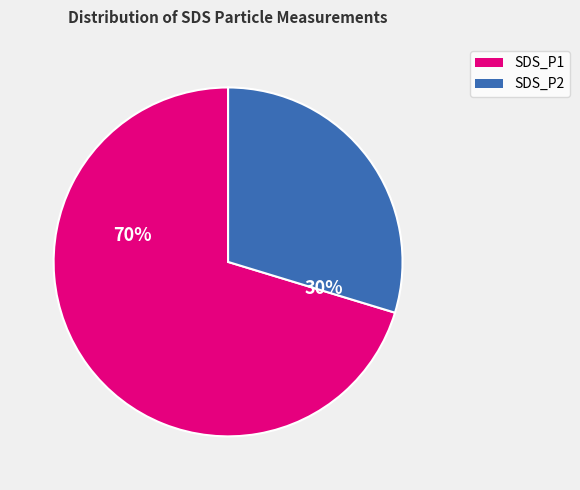

Between SDS_P2 and SDS_P1, which is larger?

SDS_P1